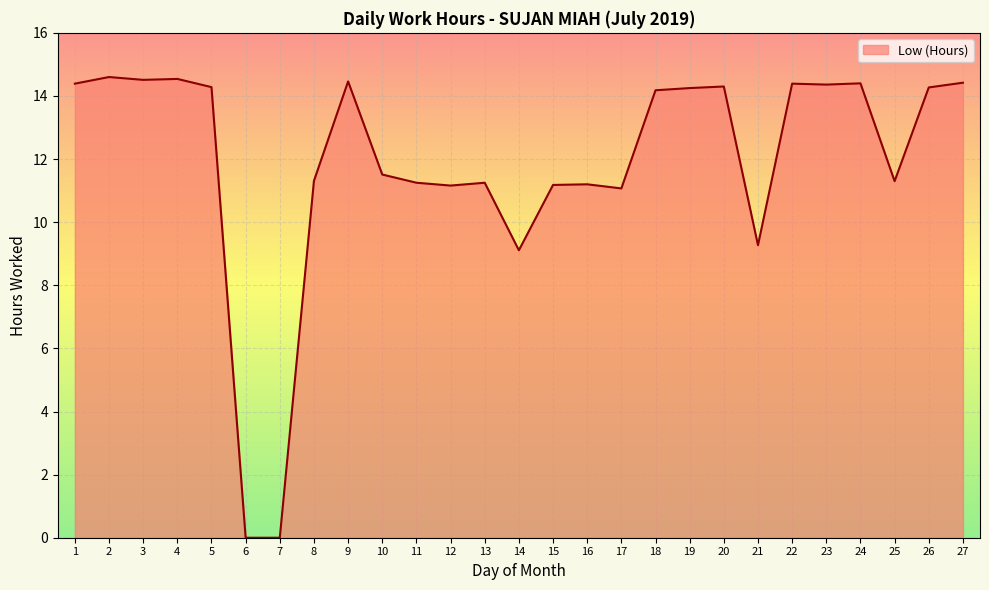

What is the maximum value shown in the chart?

14.6